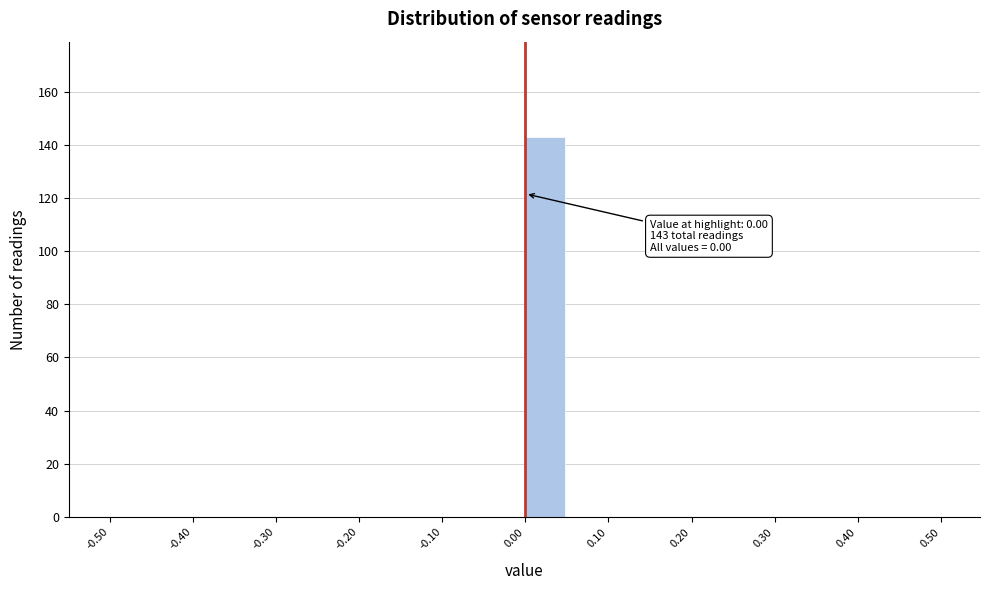

Over which range of the x-axis is the bar tallest?

0.00 to 0.05